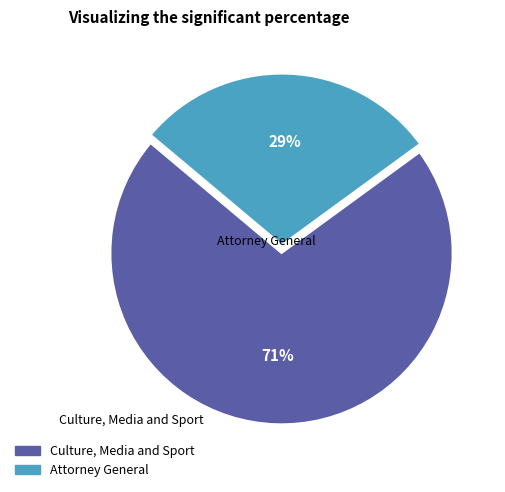

To the nearest percent, what percentage of the pie is Culture, Media and Sport?

71%